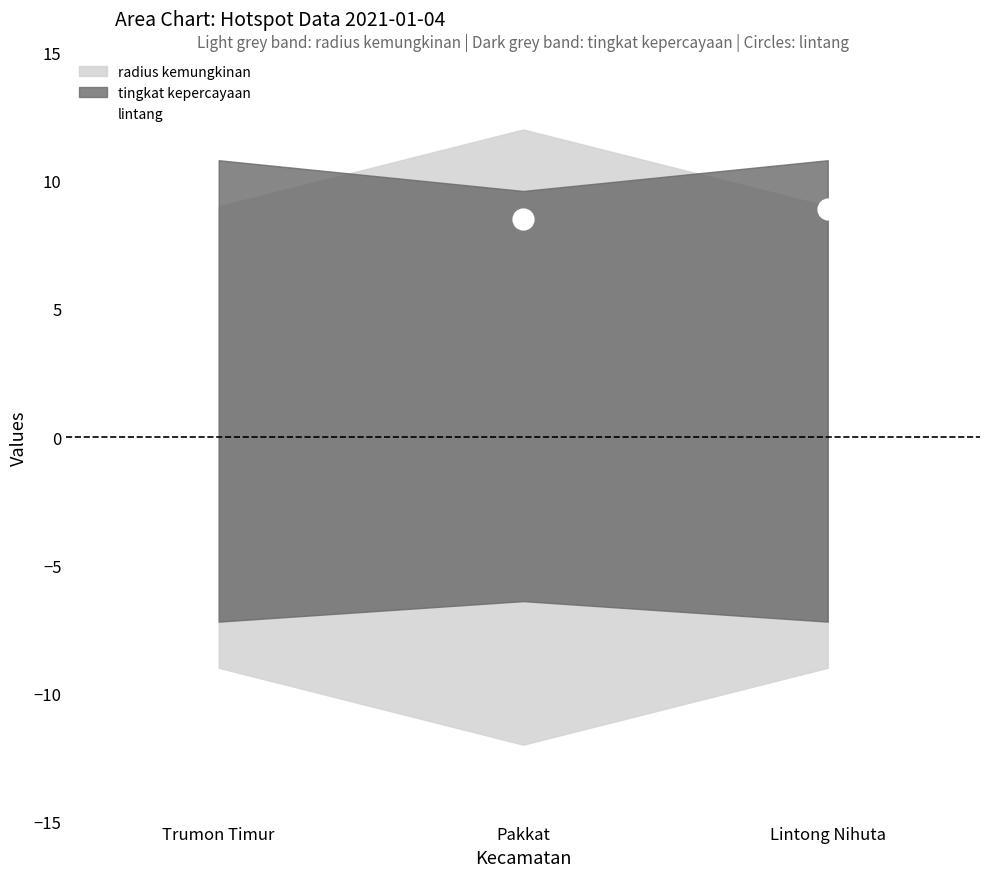

What is the label of the 3rd point from the left?

Lintong Nihuta